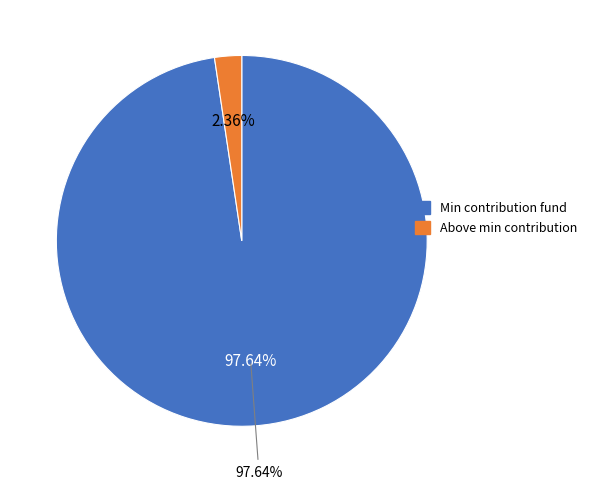

Which category has the biggest portion of the pie?

за счет минимального взноса